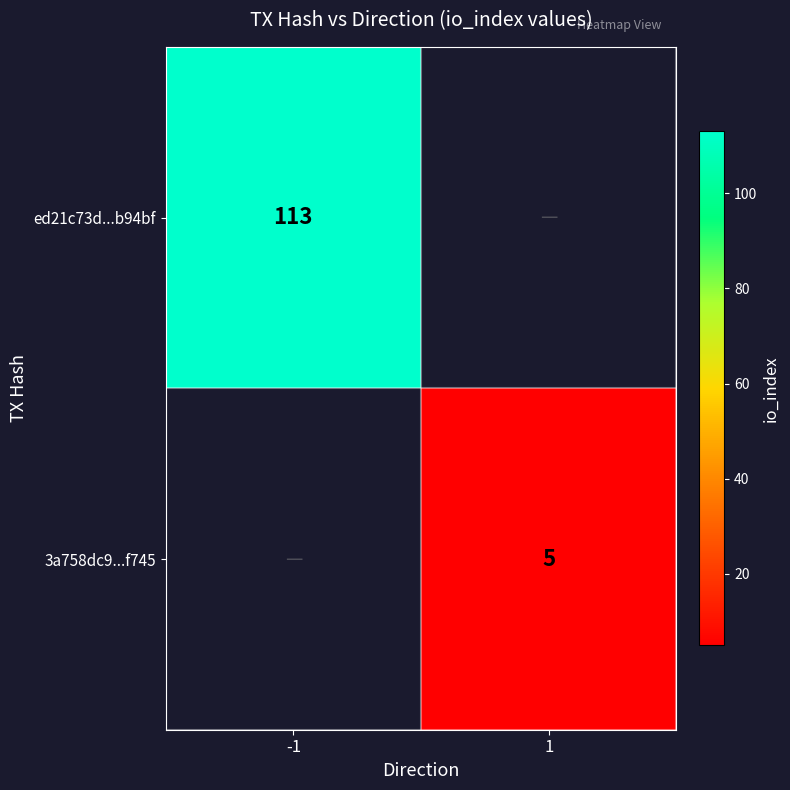

Is it true that ed21c73d...b94bf equals 159 at -1?

False